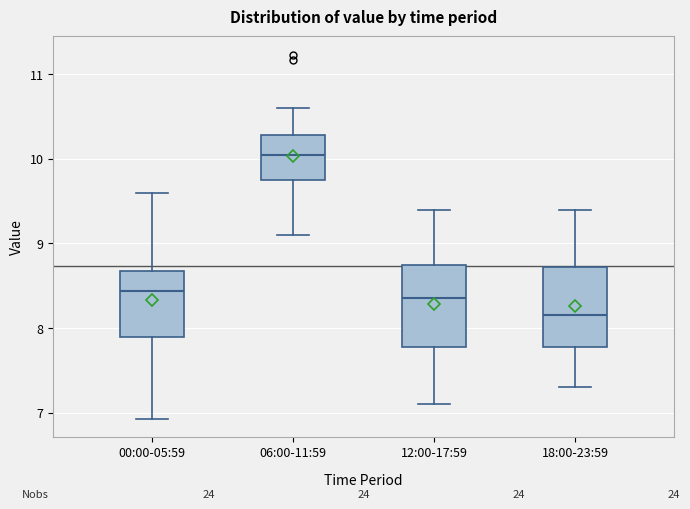

Reading left to right, read every box against the y-axis: the position of its median line, the range the box covers, and the ends of its whiskers. The values are not printed on the chart, so give them approximately, as read against the axis.

00:00-05:59: median 8.4, box 7.9 to 8.7, whiskers 6.9 to 9.6
06:00-11:59: median 10.1, box 9.7 to 10.3, whiskers 9.1 to 10.6
12:00-17:59: median 8.4, box 7.8 to 8.7, whiskers 7.1 to 9.4
18:00-23:59: median 8.2, box 7.8 to 8.7, whiskers 7.3 to 9.4